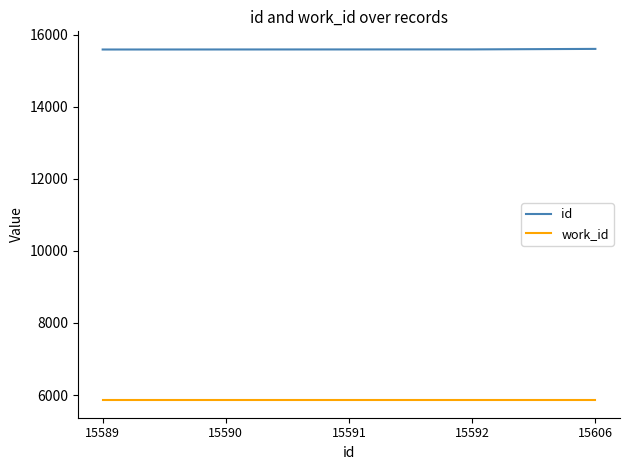

True or false: work_id and id cross at least once.

False